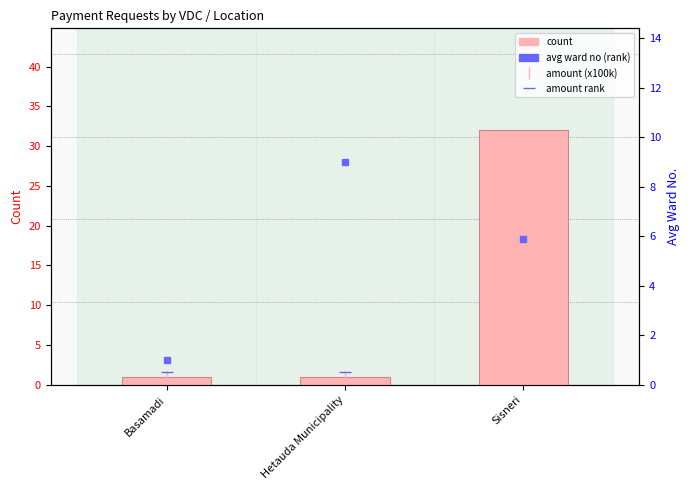

At which label does avg ward no (rank) reach its peak?

Hetauda Municipality